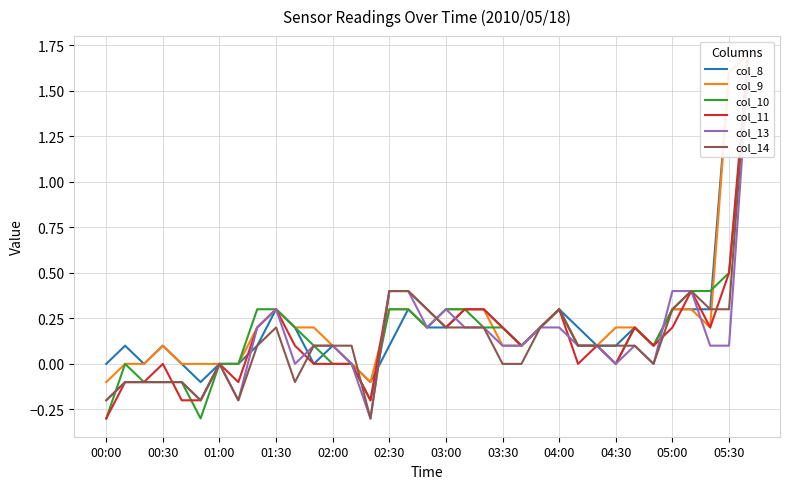

At 04:00, list the series in order from largest to smallest.

col_8, col_9, col_10, col_11, col_14, col_13